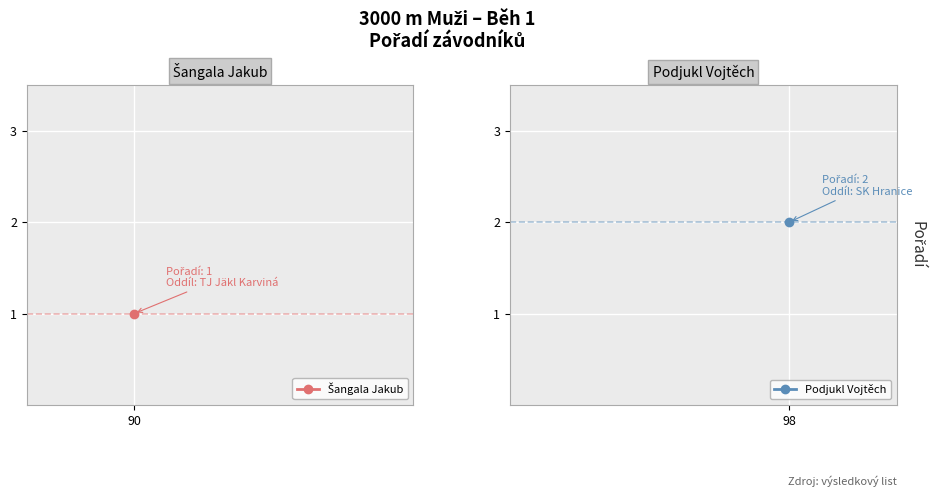

List the labels in order of value, largest first.

Podjukl Vojtěch, Šangala Jakub